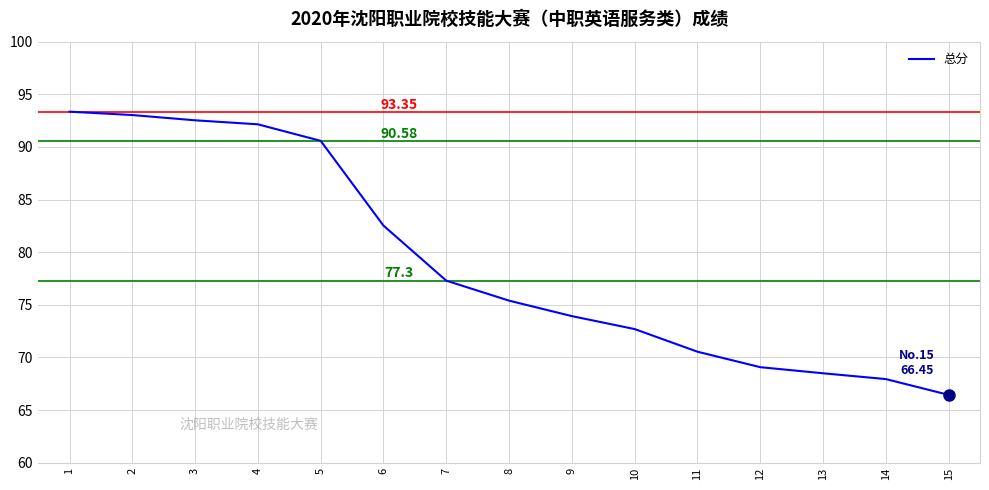

What is the difference between the maximum and minimum values?

26.9